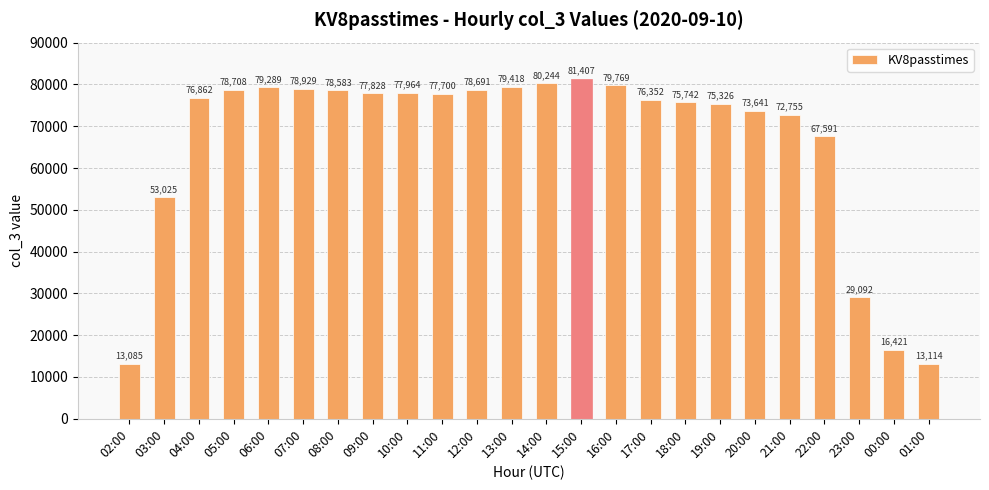

Which label corresponds to the largest value in the chart?

15:00